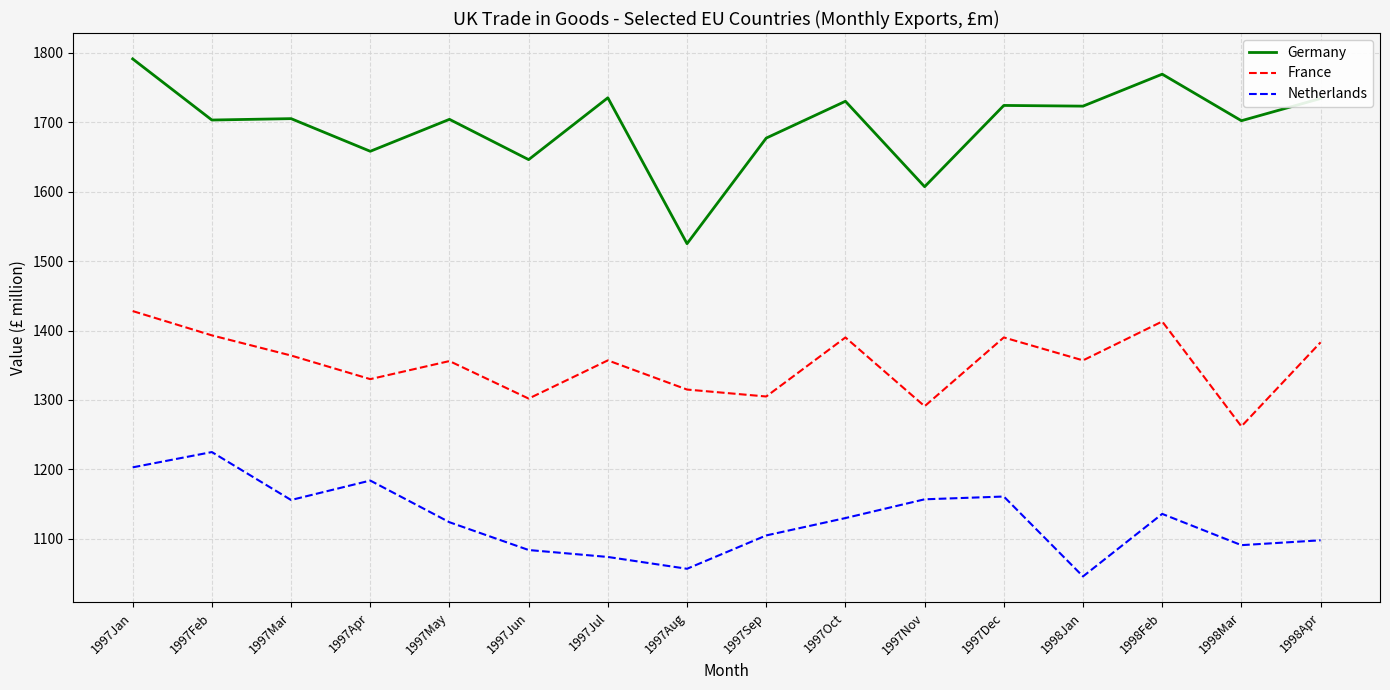

Does the chart display data point markers on the line(s)?

No